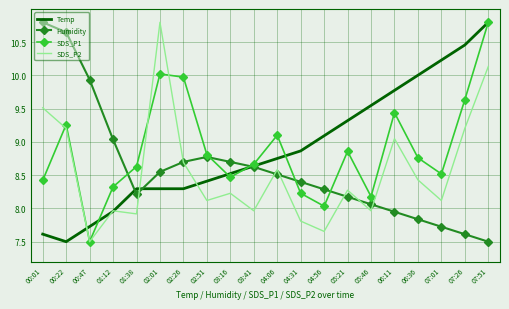

At which category does Temp reach its first local valley?

00:22